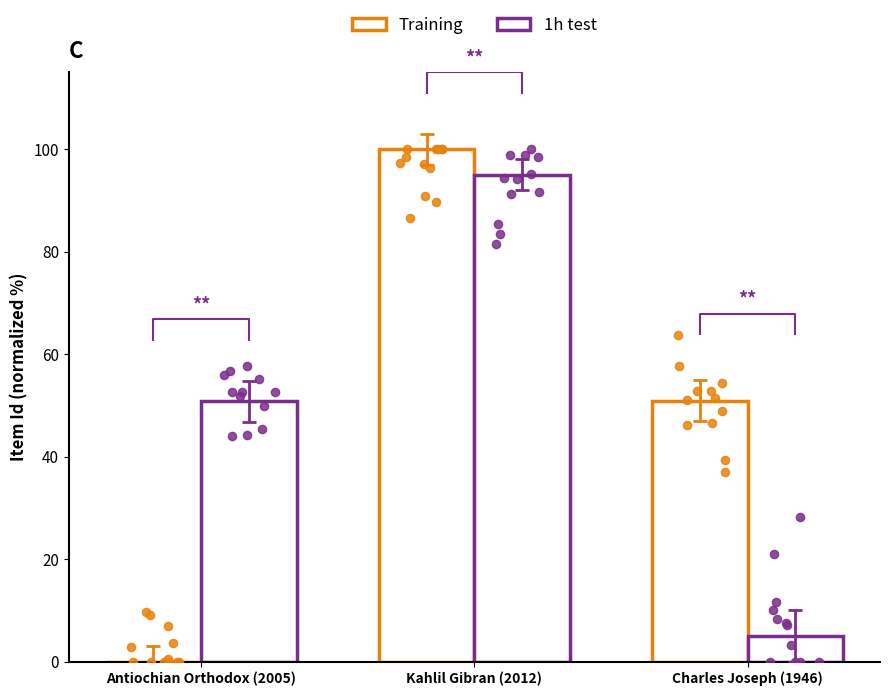

At how many categories does at least one series exceed 42?

3